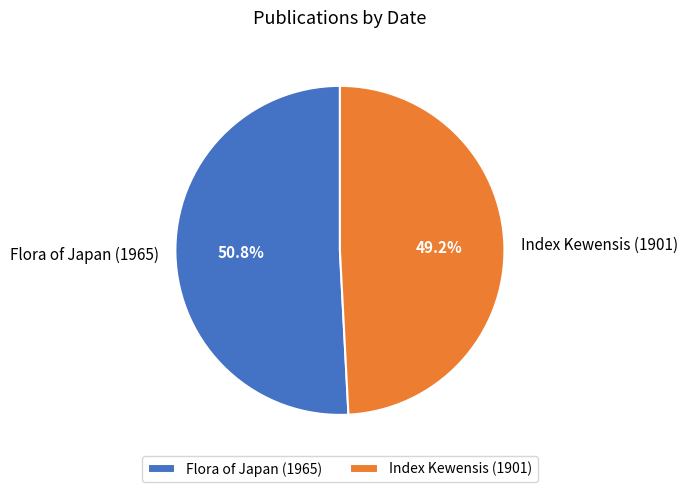

Rank the categories by value from highest to lowest.

Flora of Japan (1965), Index Kewensis (1901)